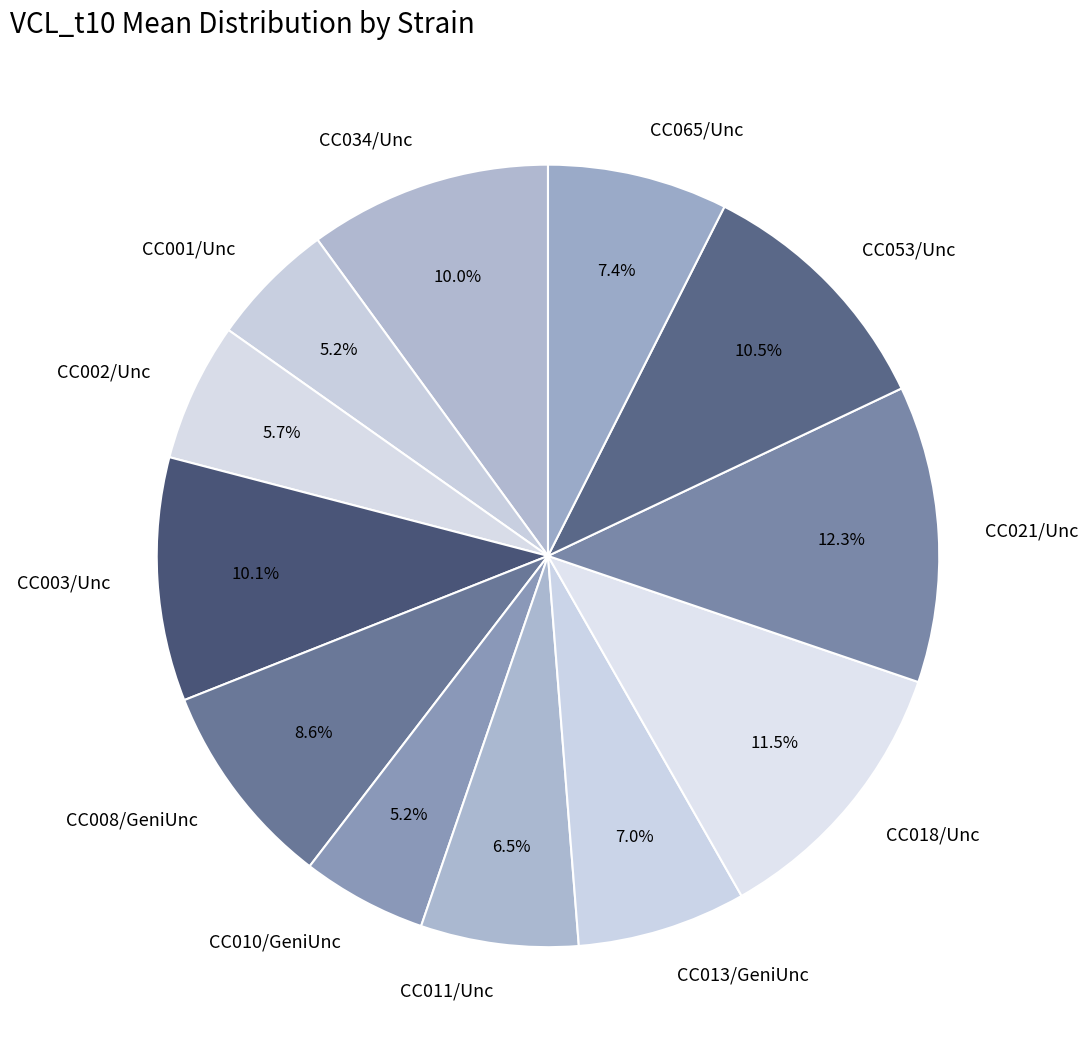

Count the number of slices in the pie.

12